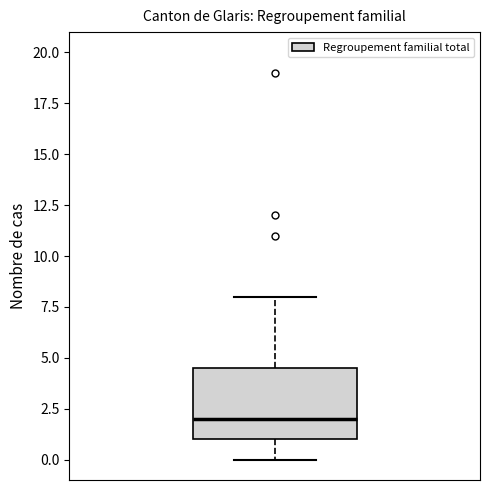

Transcribe this box plot: give where the median line is, the range the box spans, and where the two whiskers end, as read against the y-axis. The values are not printed on the chart, so give them approximately, as read against the axis.

median 2.0, box 1.0 to 4.5, whiskers 0.0 to 8.0